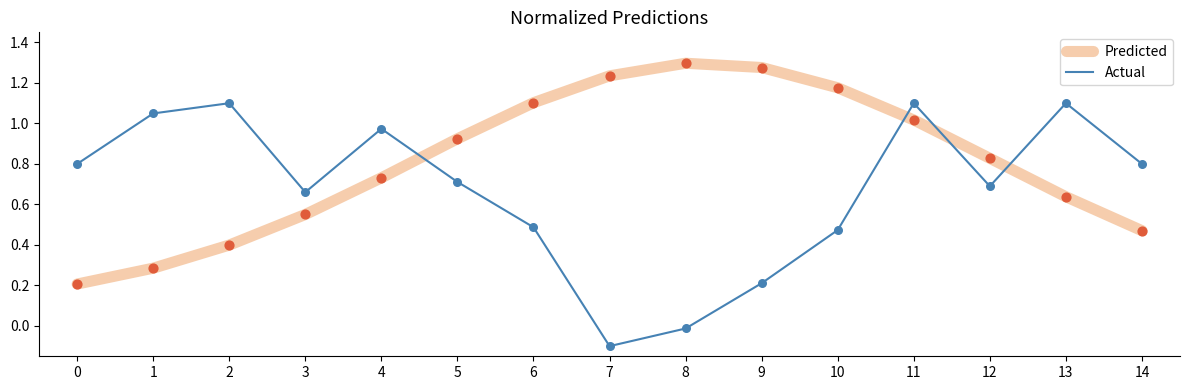

Which series has the widest spread of values?

Actual